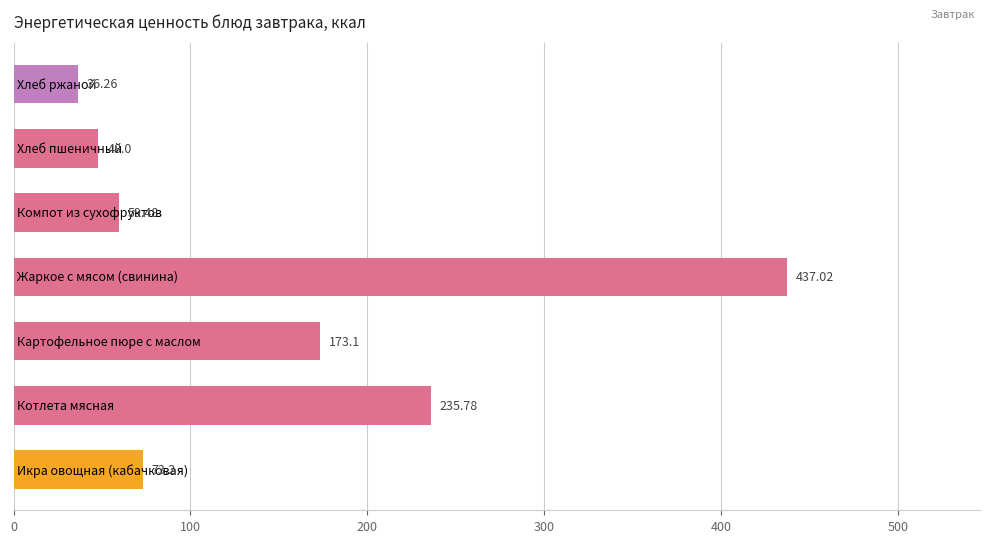

What is the difference between the second highest and minimum values?

199.5